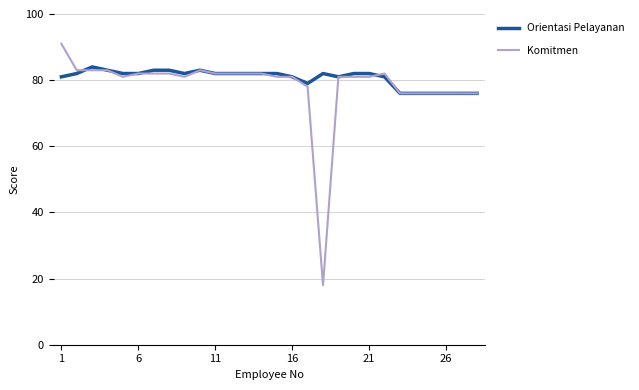

Rank the series by their maximum value, from highest to lowest.

Komitmen, Orientasi Pelayanan